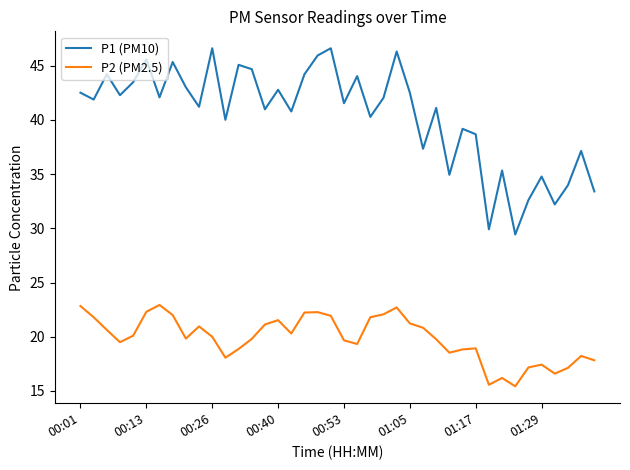

Which series has the largest total across all categories?

P1 (PM10)